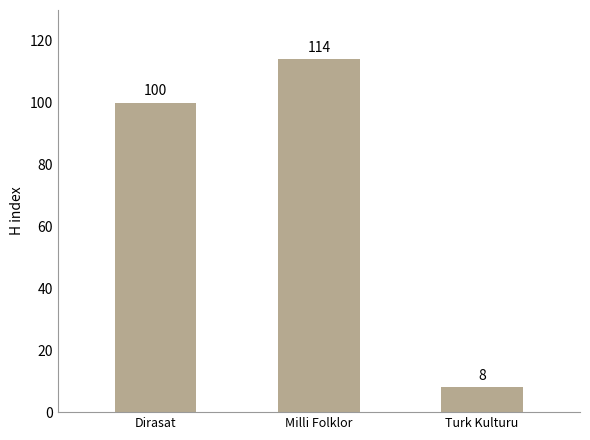

At which label is the value closest to 61?

Dirasat